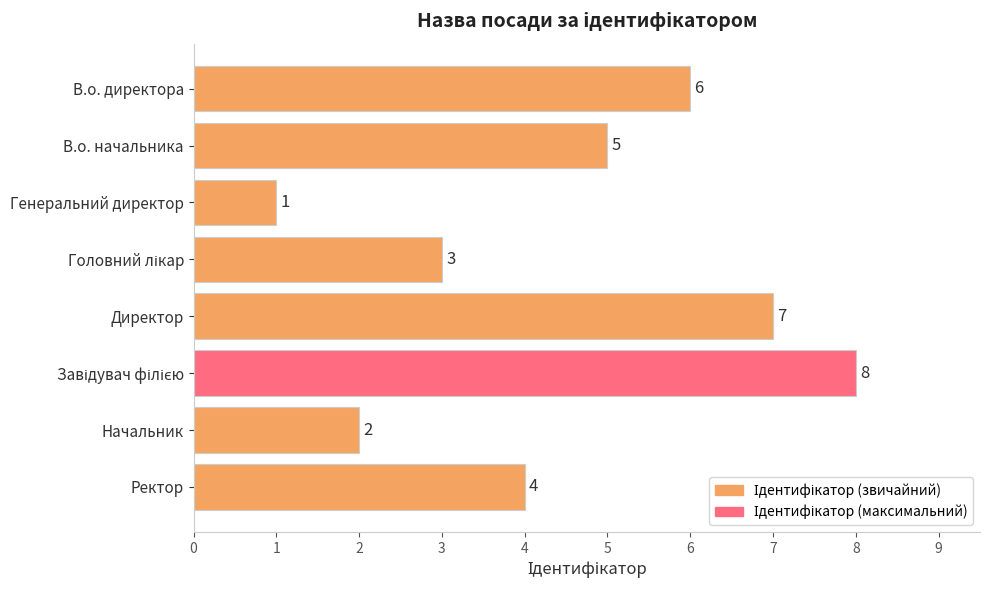

What is the label of the 4th bar from the bottom?

Директор